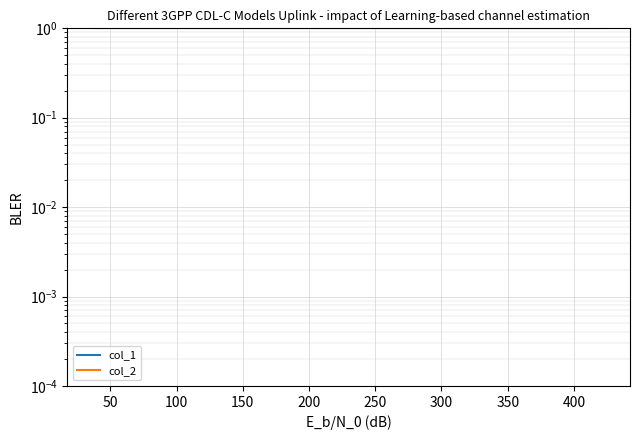

Count the number of data series in this chart.

2